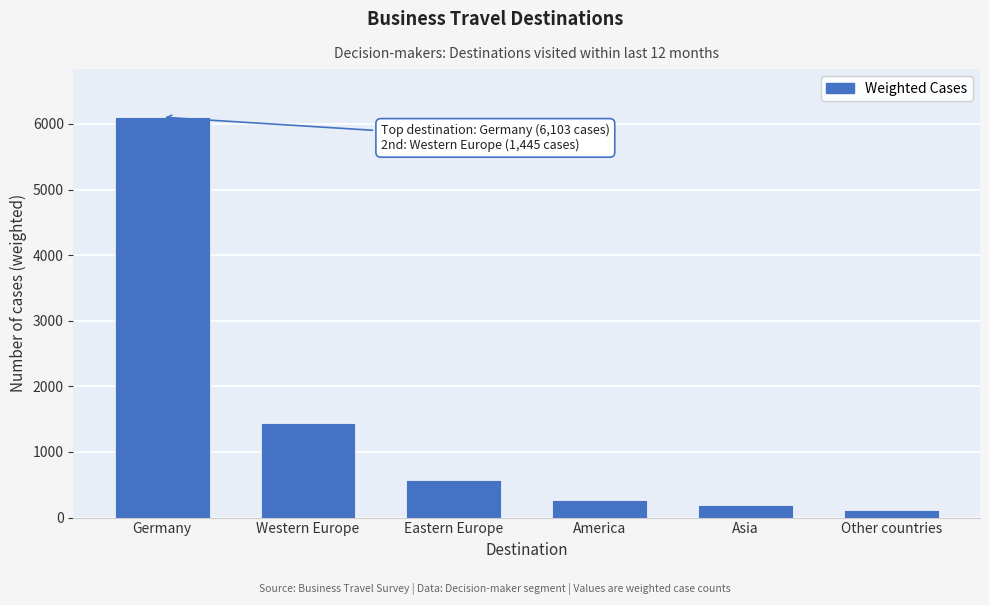

Reading right to left, extract all data points from this chart.

Other countries=109	Asia=195	America=268	Eastern Europe=573	Western Europe=1445	Germany=6103